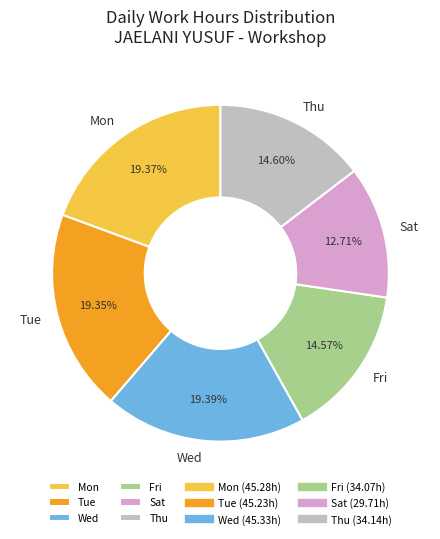

How many segments does this pie chart have?

6